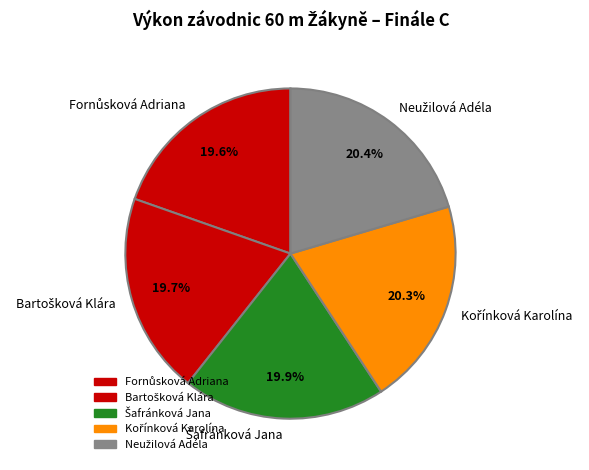

Is there a majority slice in this chart?

No